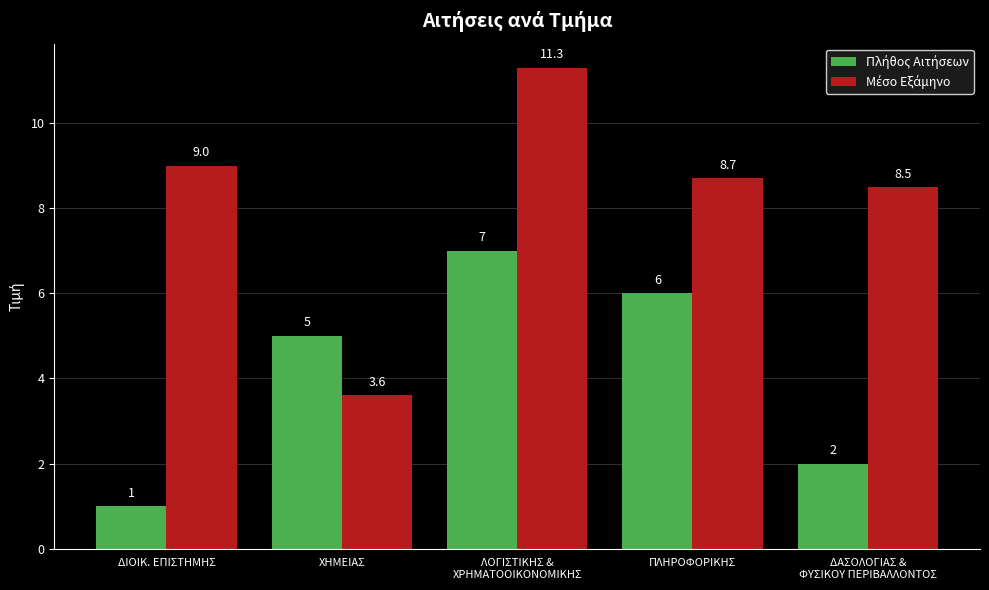

What is the total value across all series at ΛΟΓΙΣΤΙΚΗΣ &
ΧΡΗΜΑΤΟΟΙΚΟΝΟΜΙΚΗΣ?

18.3